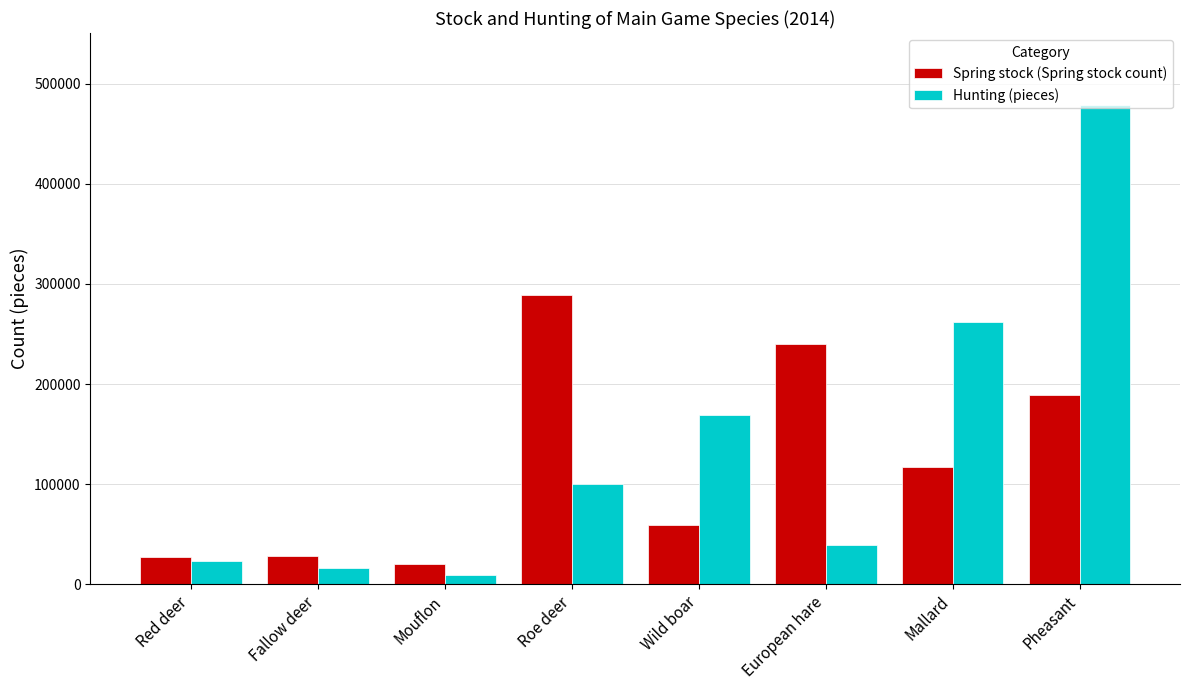

Is the value of Hunting (pieces) at Roe deer greater than the value of Spring stock (Spring stock count) at Roe deer?

No